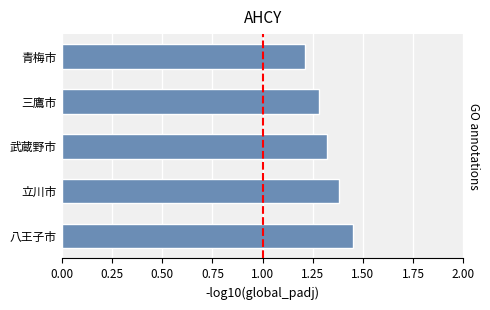

What is the change in value from 武蔵野市 to 青梅市?

-0.1